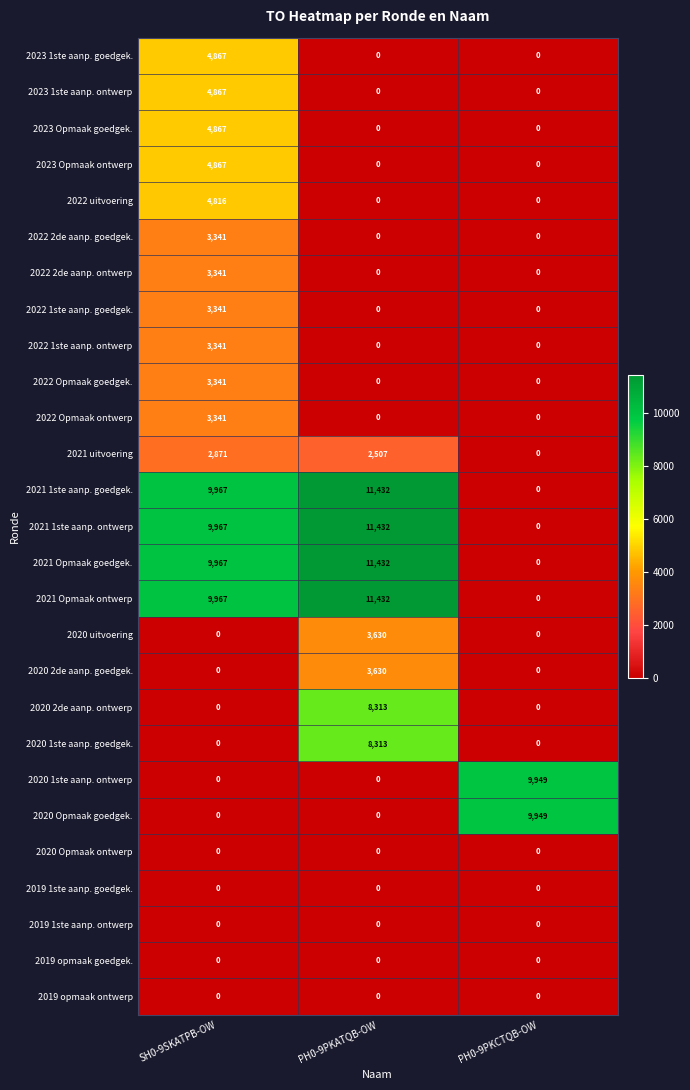

What is the spread (max minus min) of values at PH0-9PKCTQB-OW?

9949